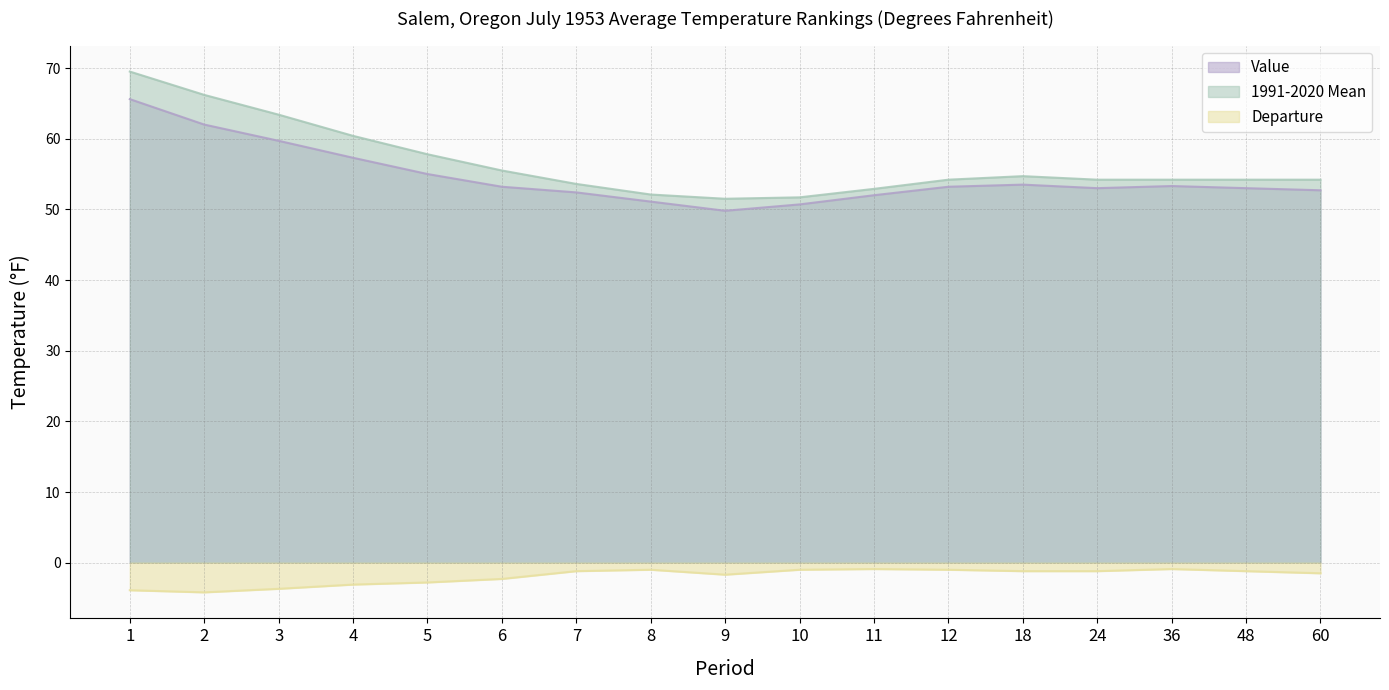

What is the approximate value of 1991-2020 Mean at 7?

53.6